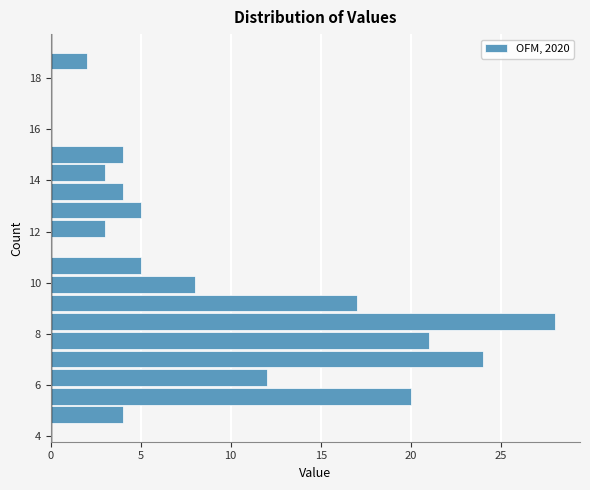

Read against the y-axis, roughly where is the centre of the longest bar?

8.4